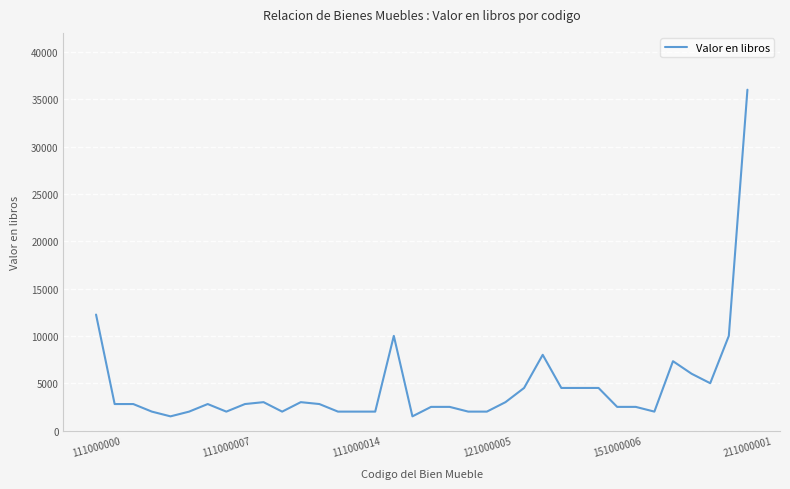

What is the minimum value shown in the chart?

1500.0